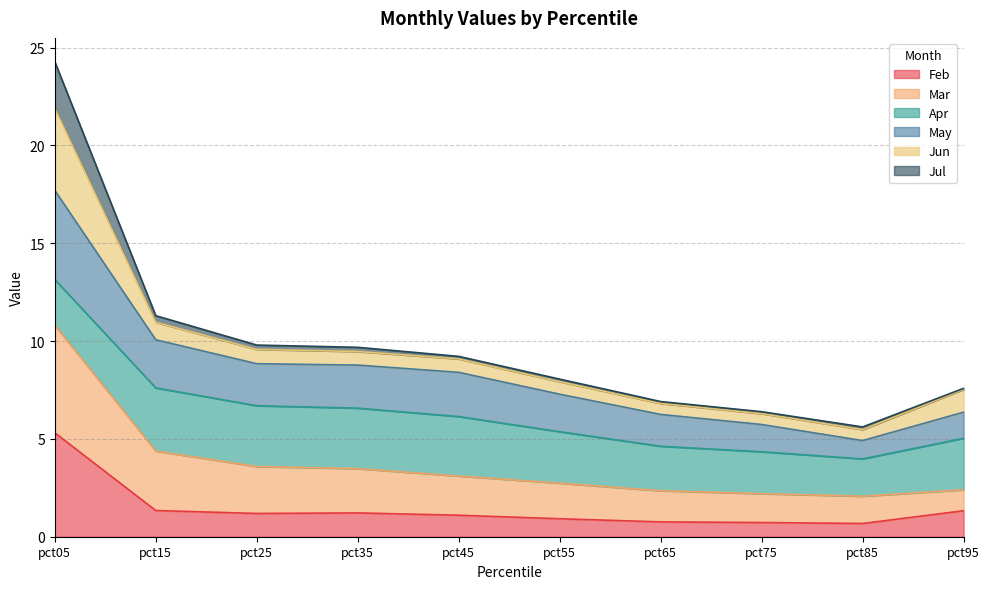

At which category is the sum across all series the highest?

pct05